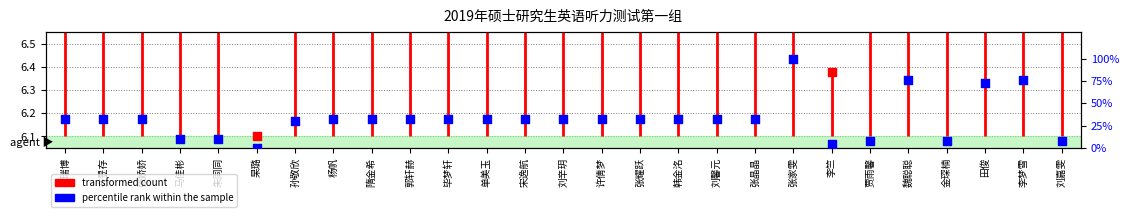

Between 张娇娇 and 朱同同, which is larger?

张娇娇